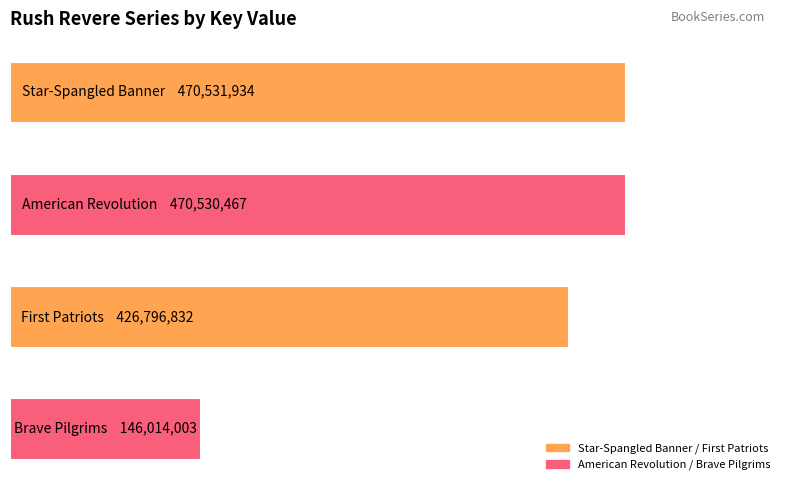

Does the chart contain any negative values?

No